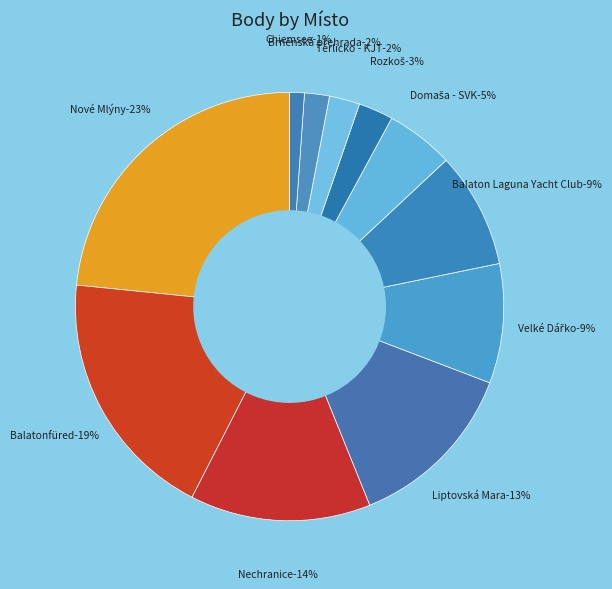

What portion of the pie excludes Liptovská Mara?

86.9%